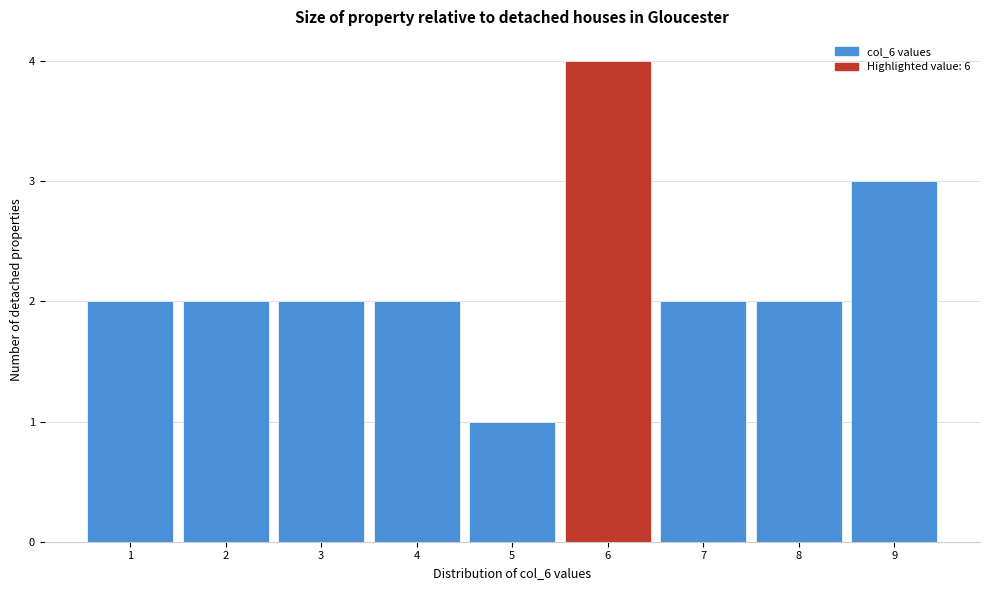

How tall is the bar that spans 5.5 to 6.5 on the x-axis? The values are not printed on the chart, so give them approximately, as read against the axis.

4